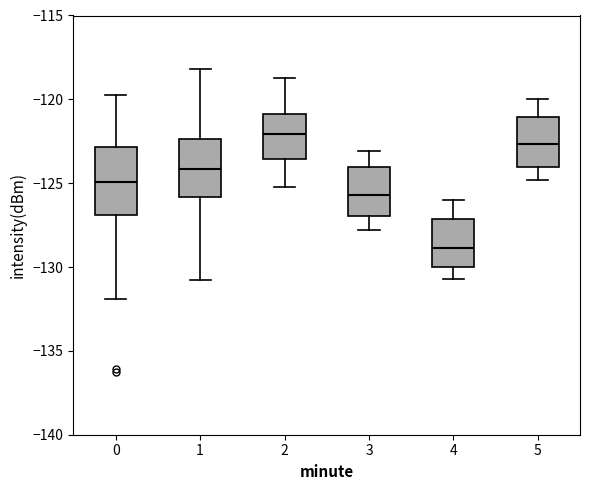

Reading left to right, read every box against the y-axis: the position of its median line, the range the box covers, and the ends of its whiskers. The values are not printed on the chart, so give them approximately, as read against the axis.

0: median -125.0, box -127.0 to -123.0, whiskers -132.0 to -119.5
1: median -124.0, box -126.0 to -122.5, whiskers -131.0 to -118.0
2: median -122.0, box -123.5 to -121.0, whiskers -125.0 to -118.5
3: median -125.5, box -127.0 to -124.0, whiskers -128.0 to -123.0
4: median -129.0, box -130.0 to -127.0, whiskers -130.5 to -126.0
5: median -122.5, box -124.0 to -121.0, whiskers -125.0 to -120.0